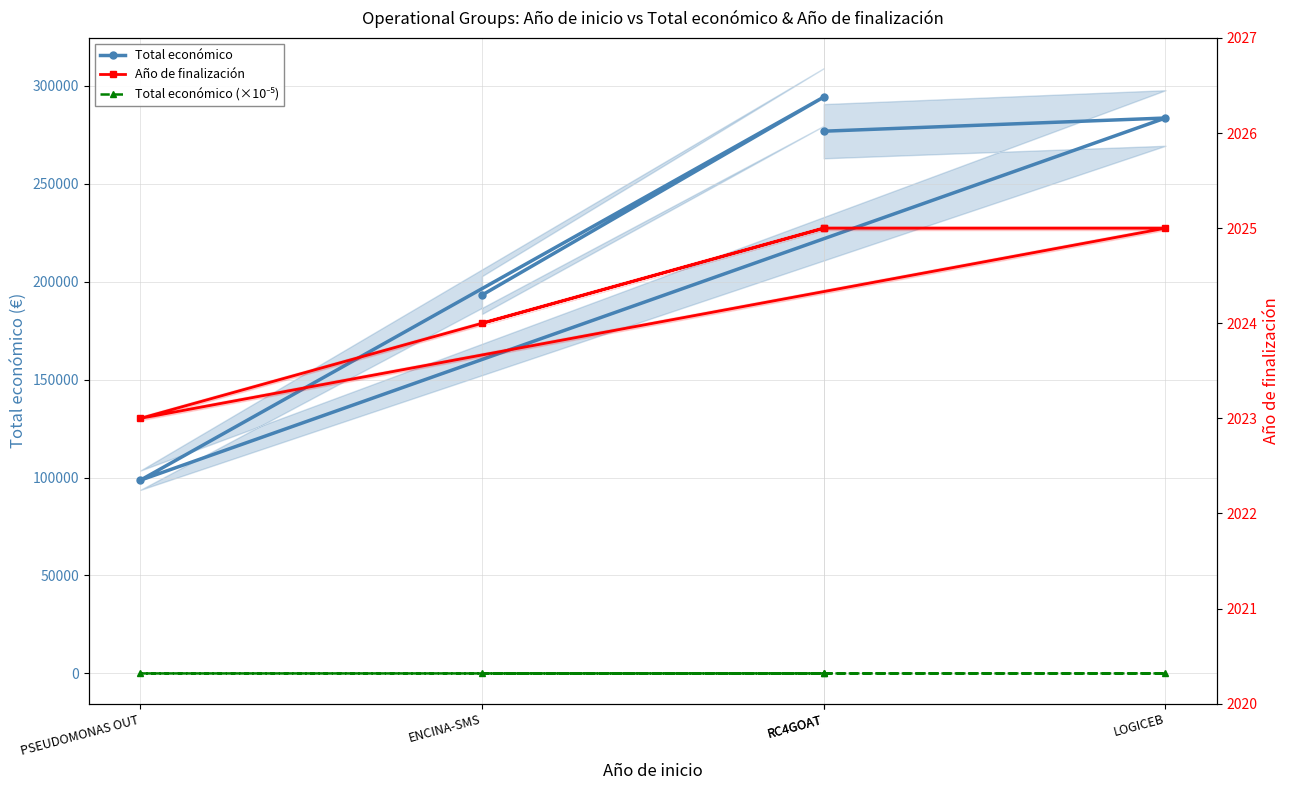

At which label does Total económico (×10⁻⁵) first exceed 2?

RC4GOAT